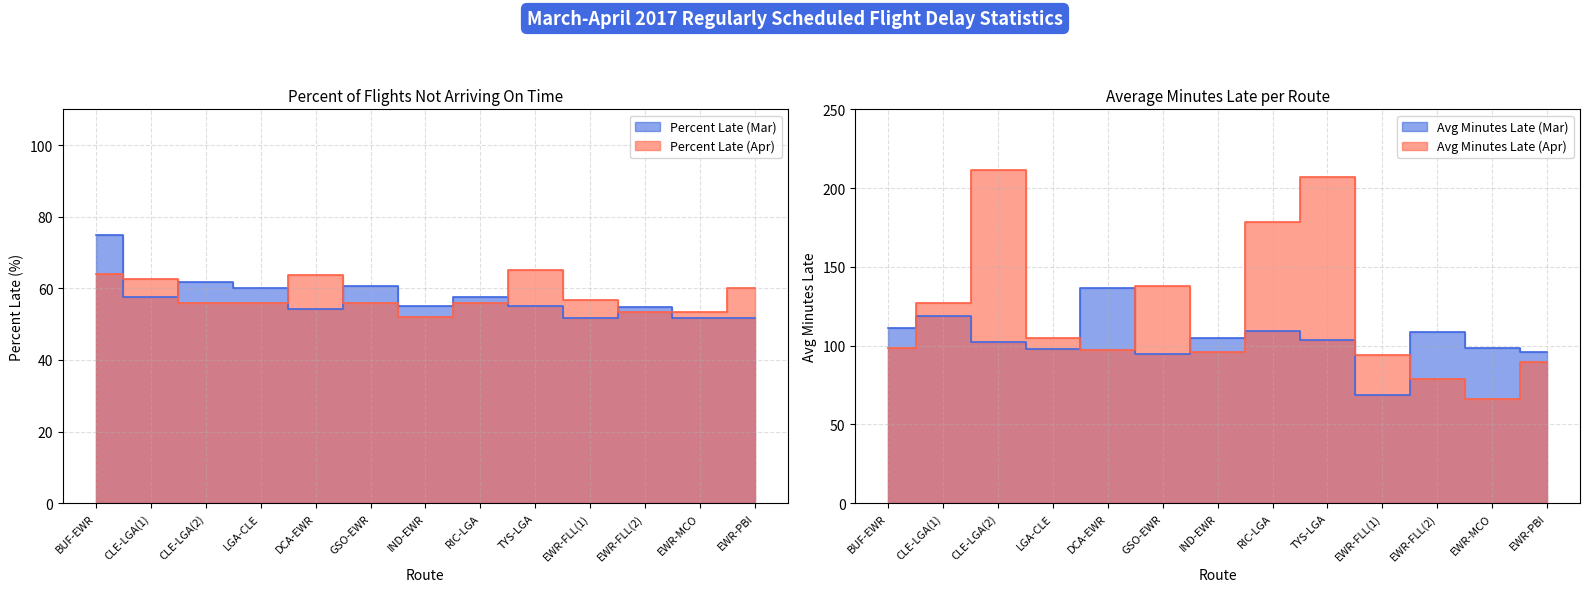

What is the difference between the Percent Late (Apr) values at DCA-EWR and CLE-LGA(2)?

7.6